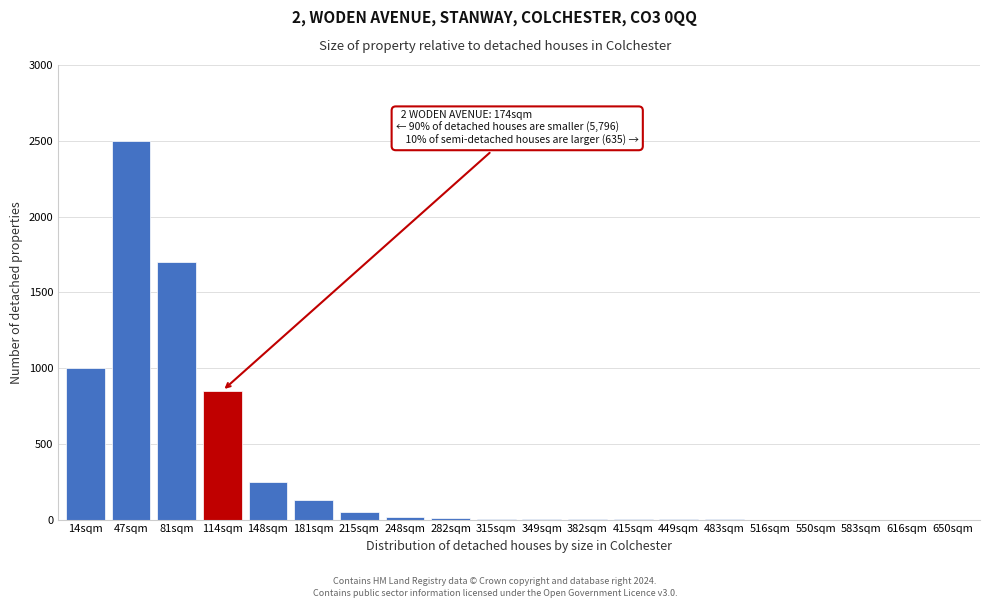

Which label corresponds to the largest value in the chart?

47sqm